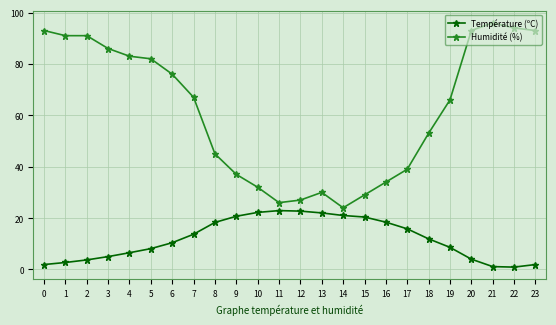

What is the maximum value shown in the chart?

96.0